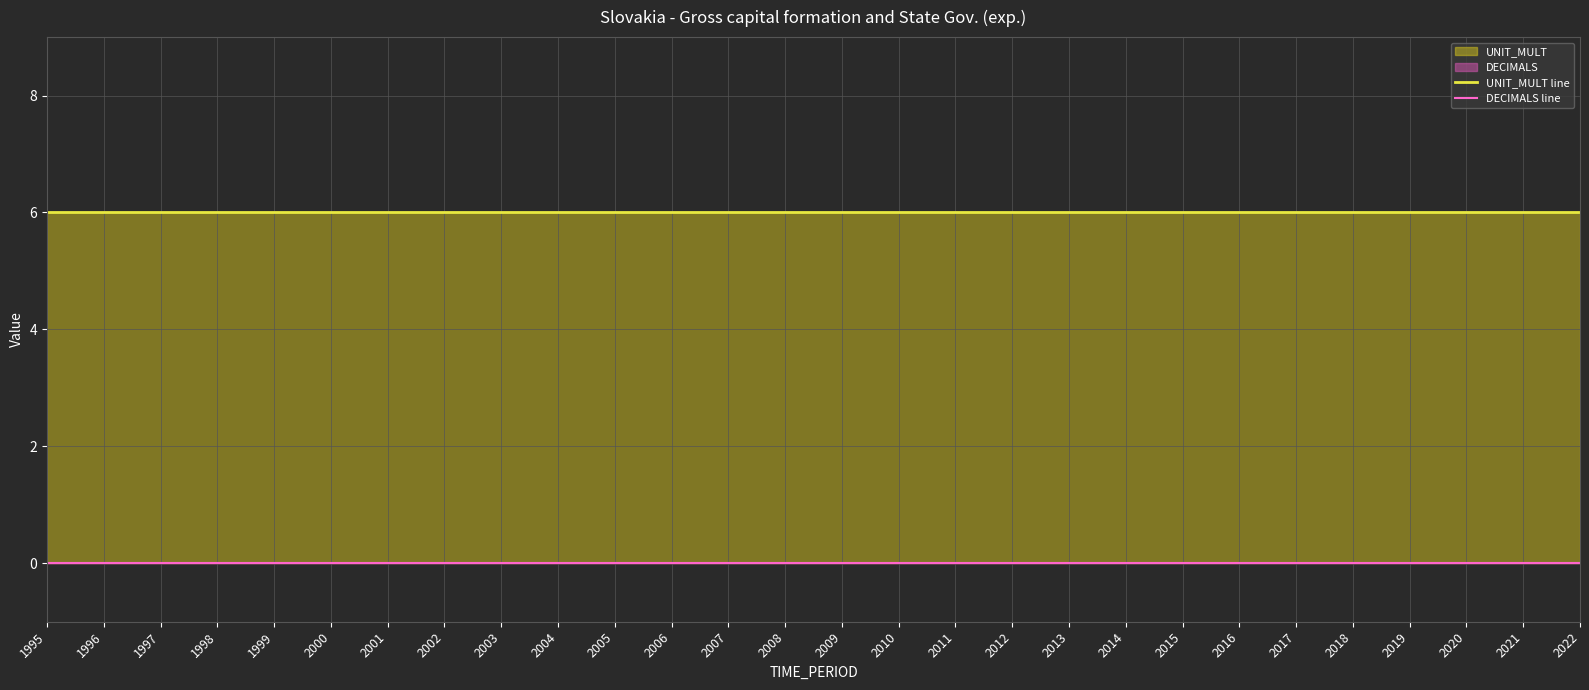

Is it true that DECIMALS line equals 0 at 2016?

True